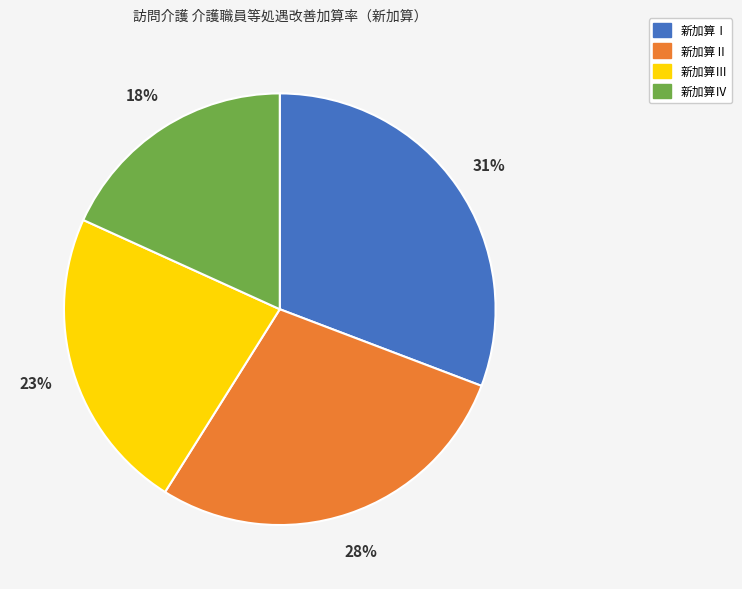

Rank the categories by value from highest to lowest.

新加算Ⅰ, 新加算Ⅱ, 新加算Ⅲ, 新加算Ⅳ